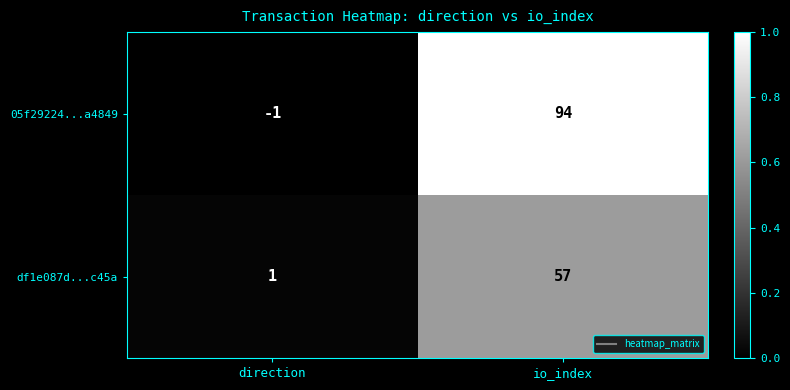

At how many categories does at least one series exceed 0?

2